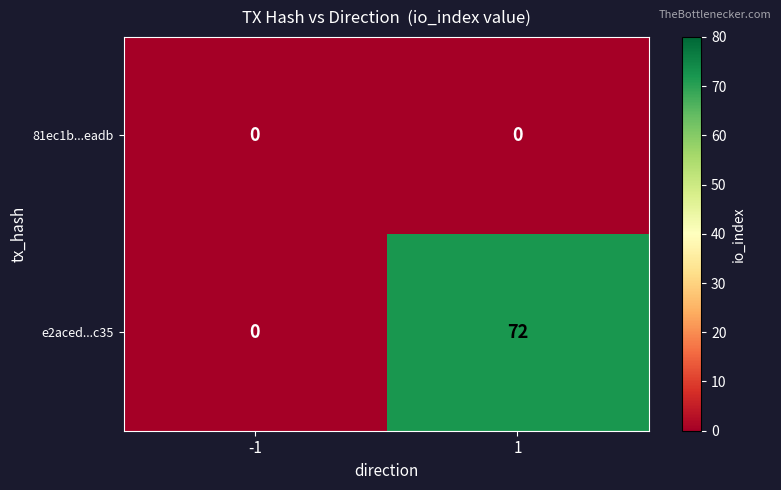

What is the difference between the e2aced...c35 values at -1 and 1?

72